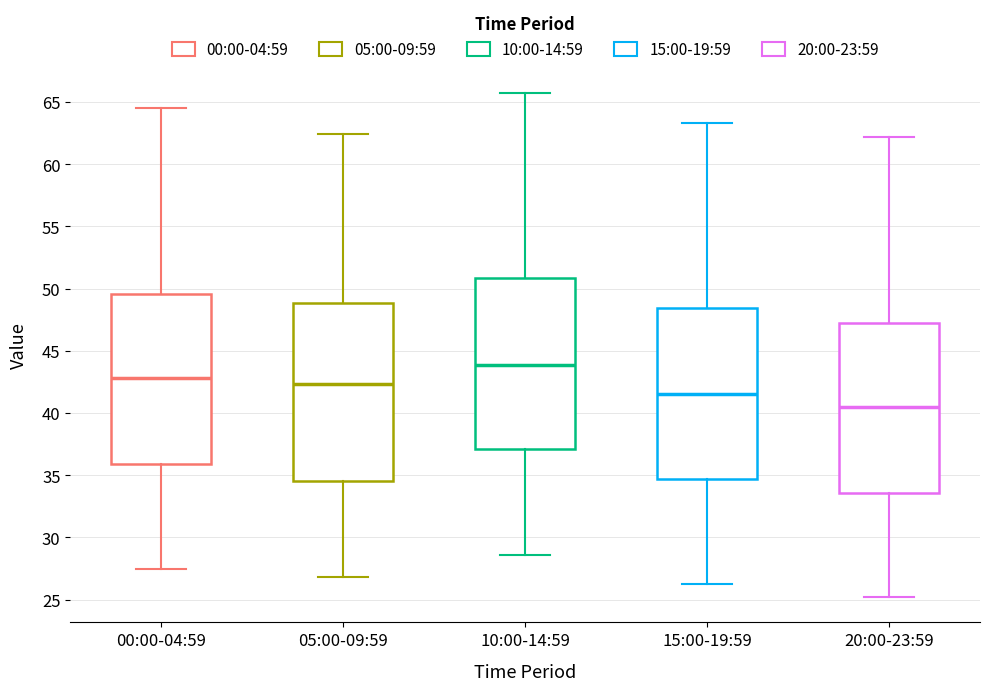

Which box has the highest median line?

10:00-14:59